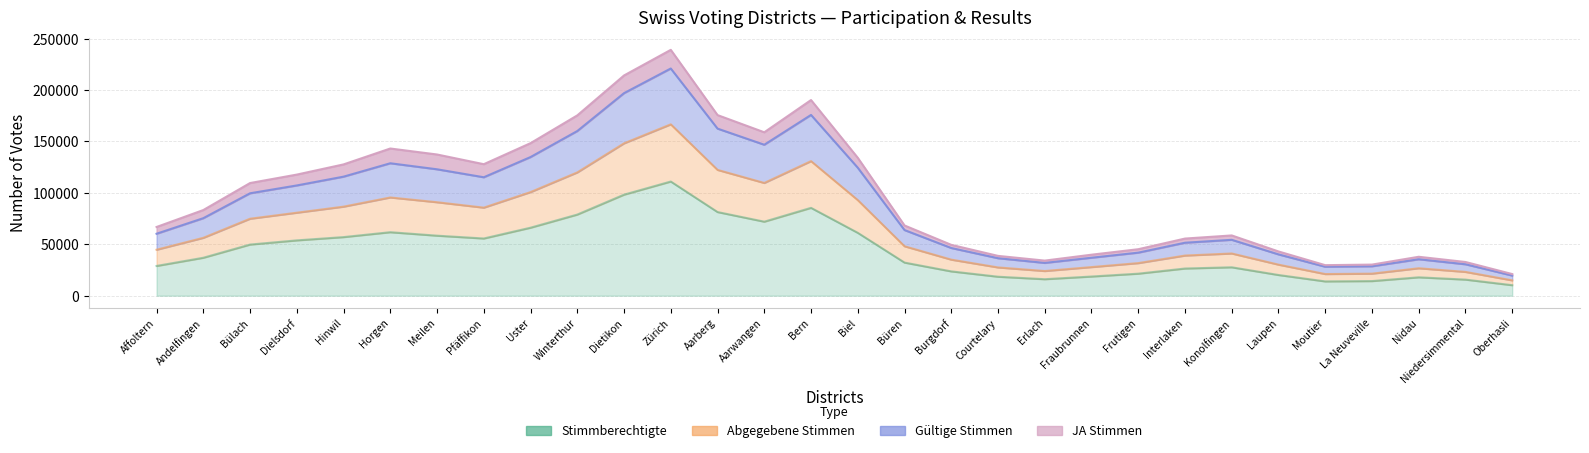

At which label does Abgegebene Stimmen first exceed 14949?

Affoltern